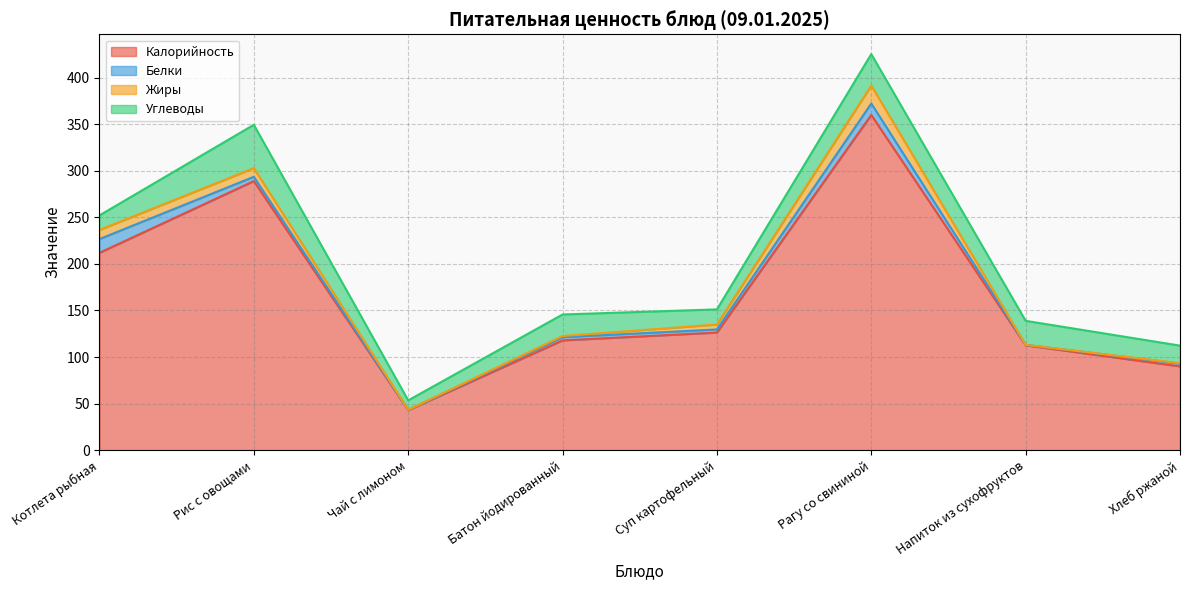

The value of Жиры at Рагу со свининой is 10.1. True or false?

False